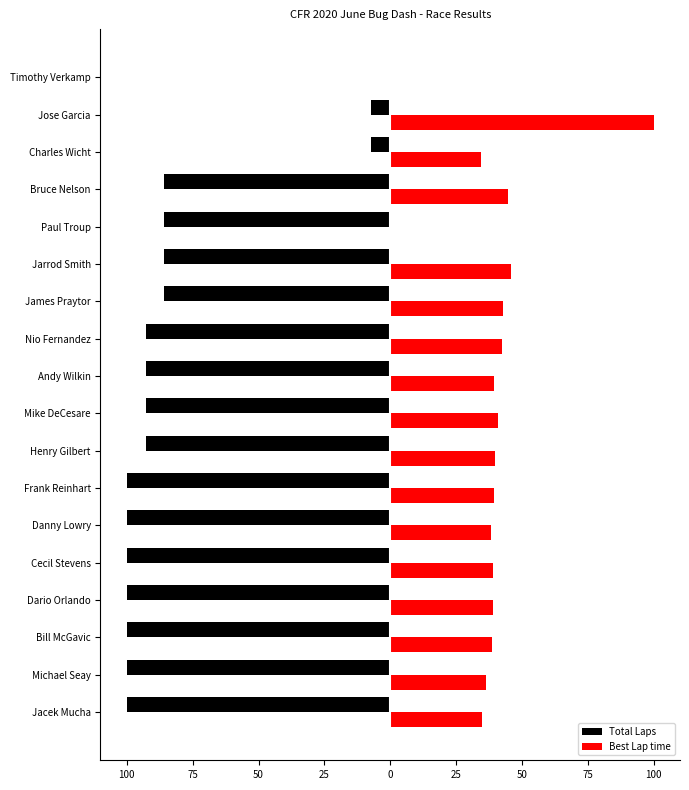

What are all the series names shown in the legend?

Total Laps, Best Lap time